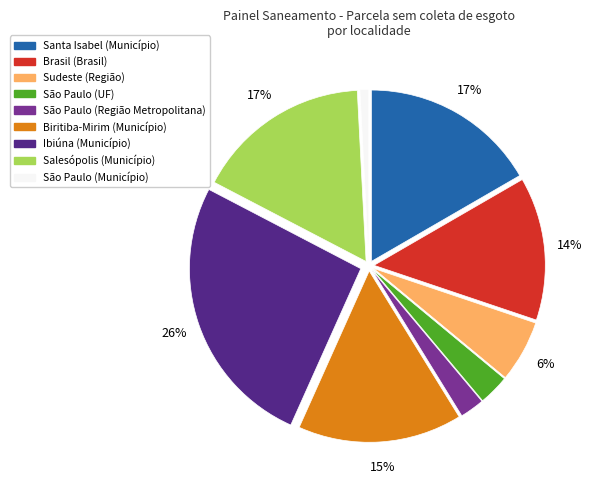

To the nearest percent, what is the difference between the São Paulo (Município) and São Paulo (Região Metropolitana) slice percentages?

1%